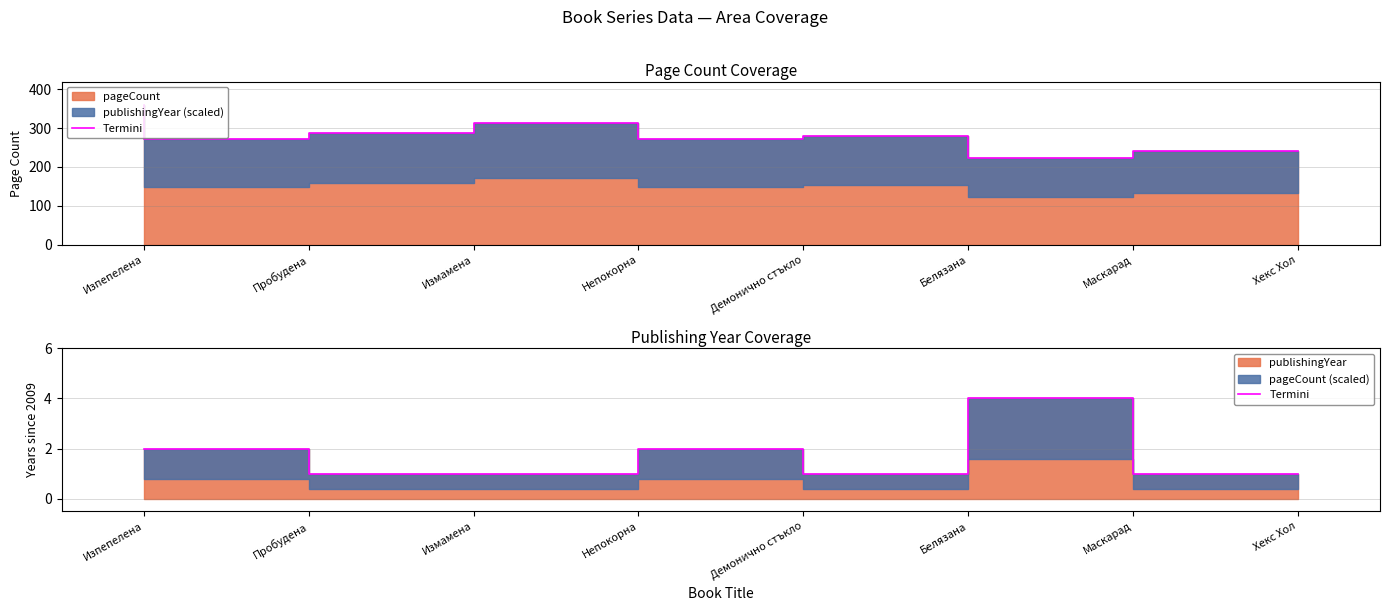

Does the chart have visible grid lines?

Yes